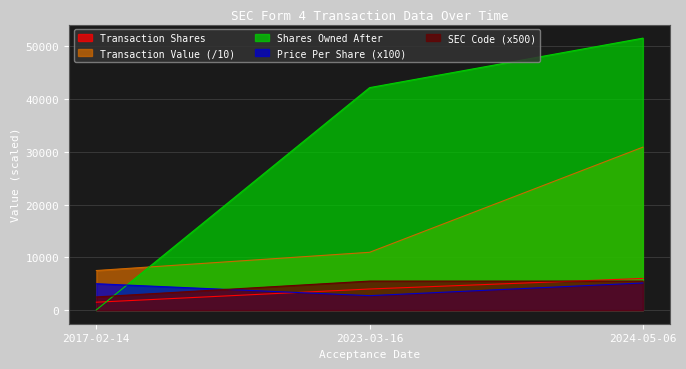

At how many categories does at least one series exceed 42079?

2